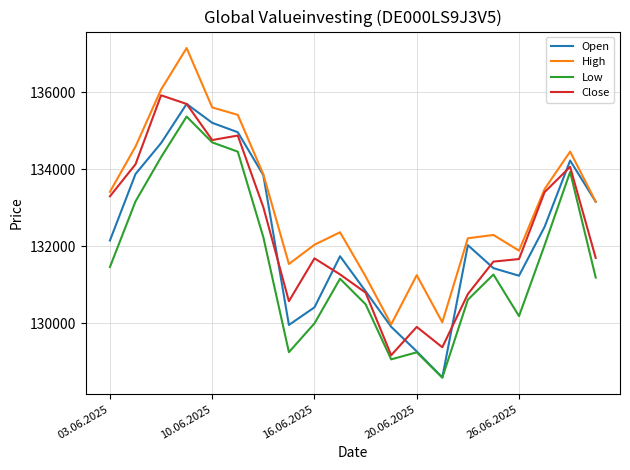

Which series has the largest range (max minus min)?

High